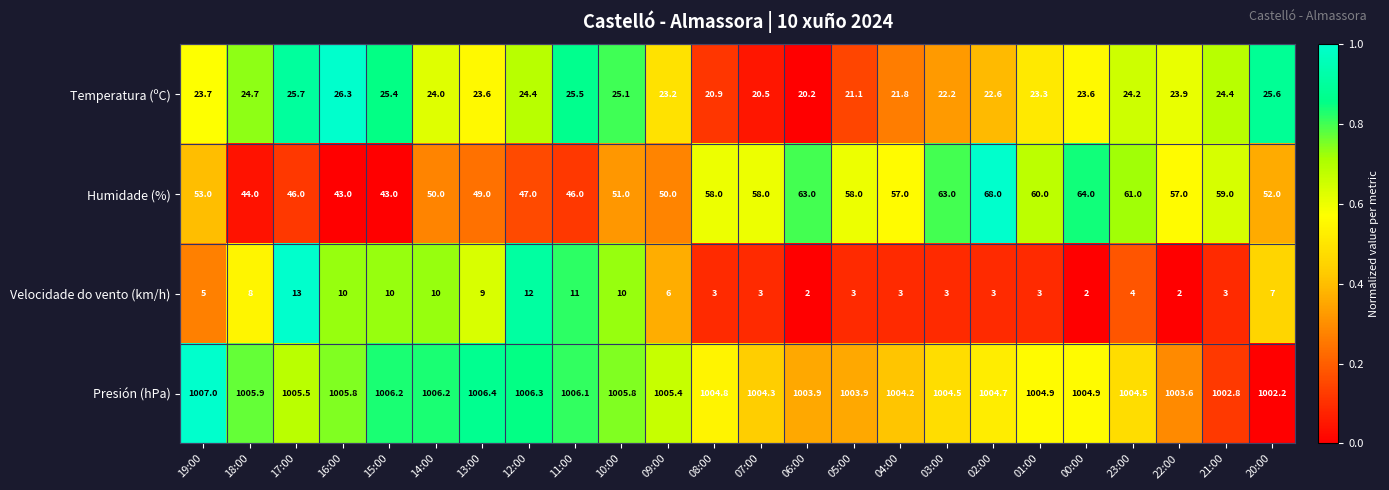

The value of Humidade (%) at 11:00 is 46.0. True or false?

True